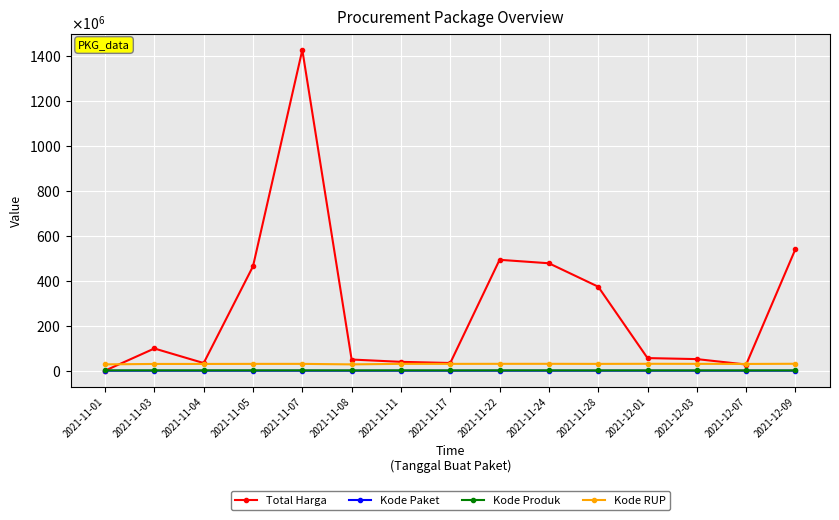

Where is the first local minimum for Kode Produk?

2021-11-03